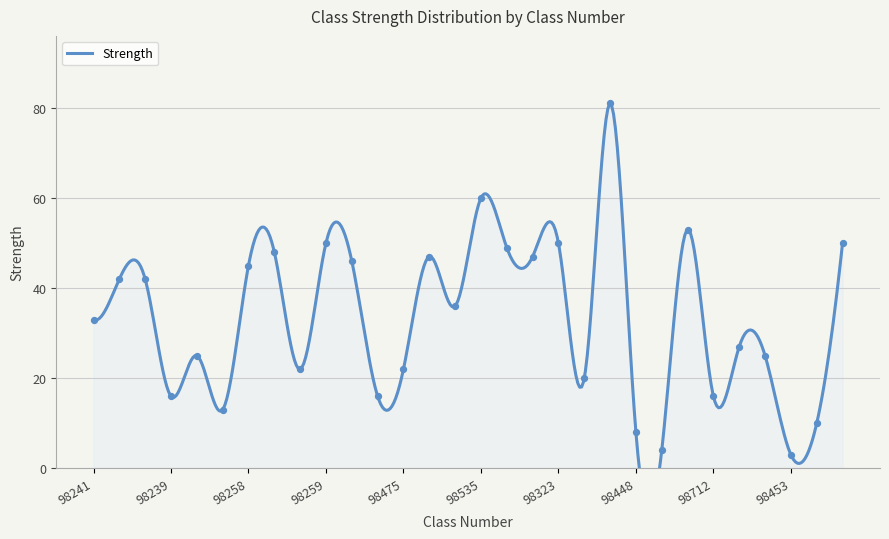

What is the ratio of the value at 98630 to the value at 98239?

3.3